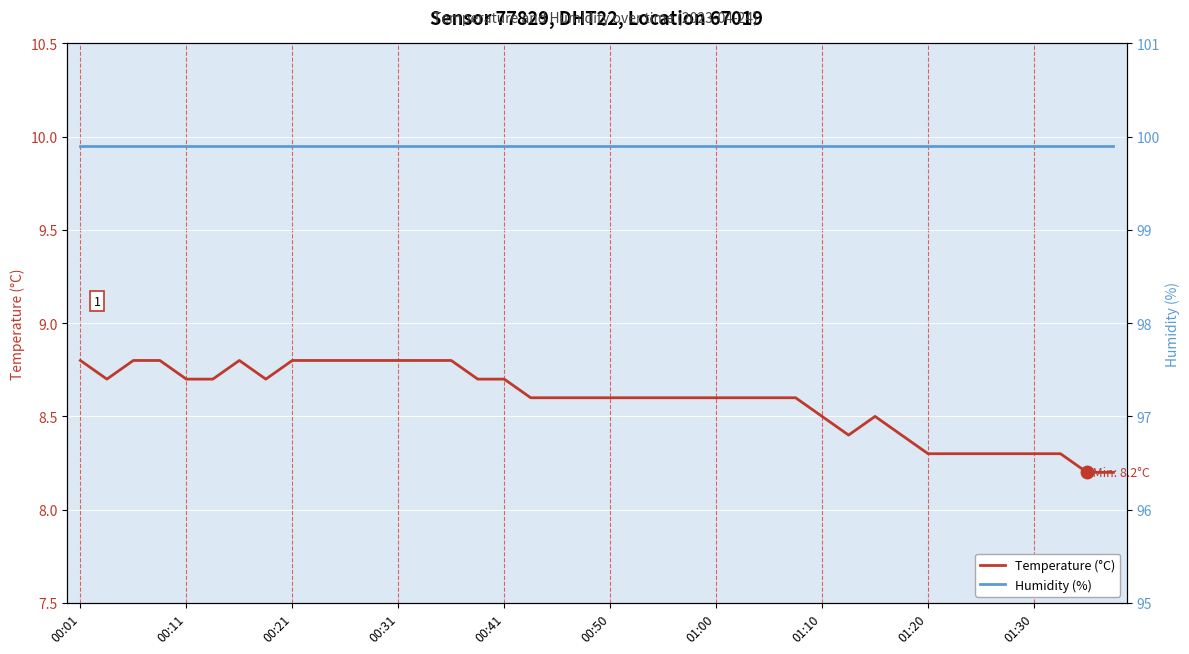

The Temperature (°C) series shows 13.5 at 00:41. True or false?

False